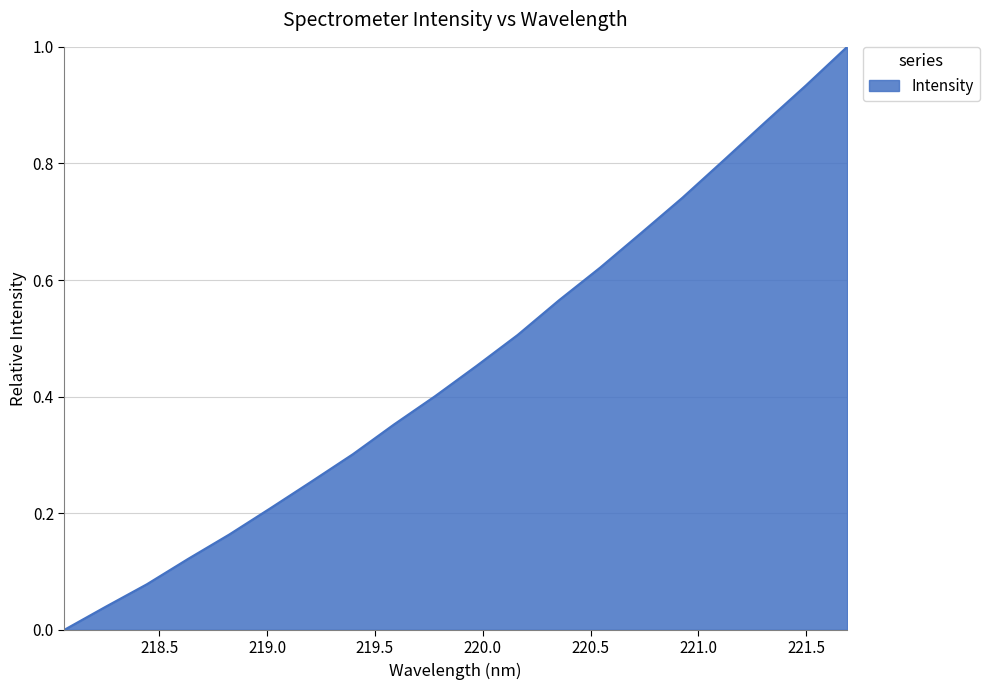

What is the greatest value displayed?

1.0